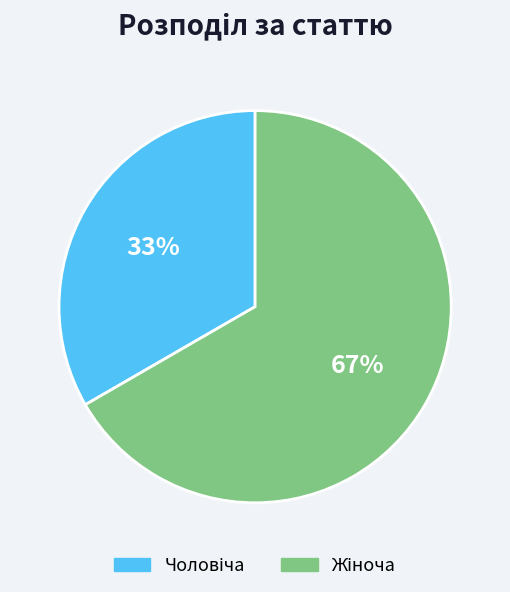

Is there any slice that represents more than half of the pie?

Yes